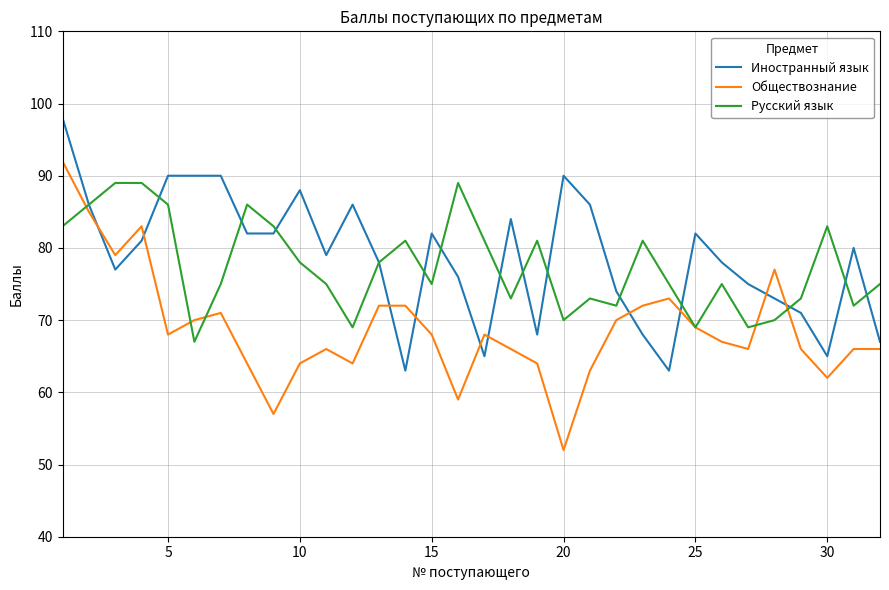

What is the greatest value displayed?

98